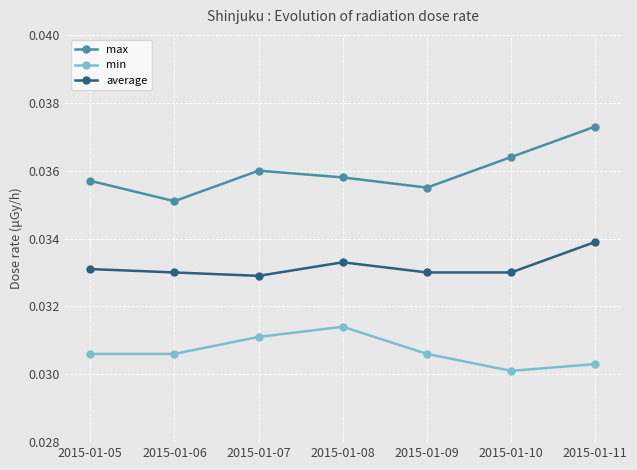

How many series are shown in this chart?

3